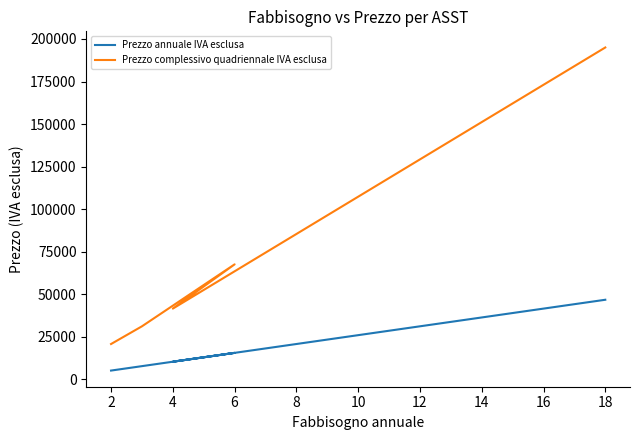

True or false: Prezzo complessivo quadriennale IVA esclusa has more than 2 points higher than both neighbors.

False